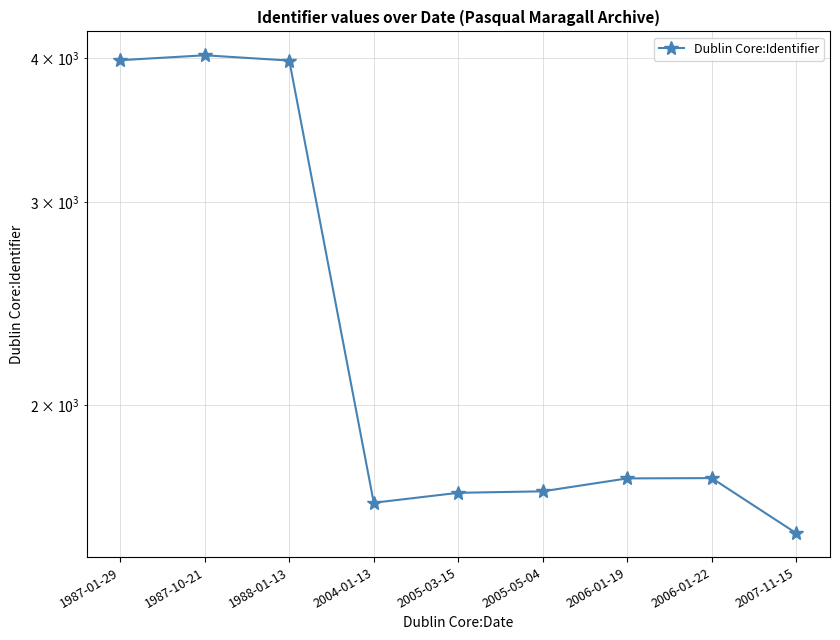

Is it true that the value at 1987-01-29 is 3981?

True